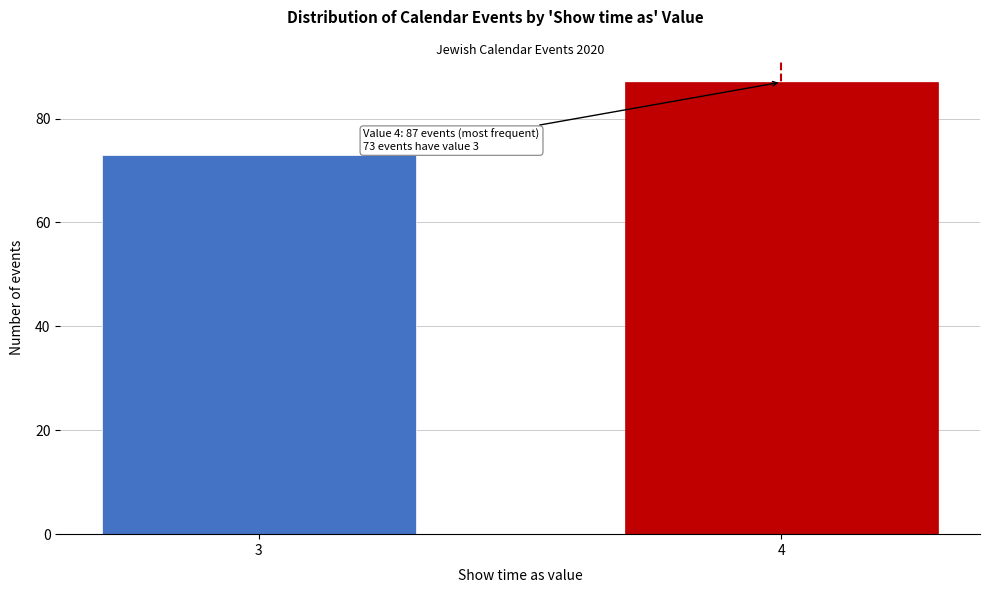

Reading left to right, extract all data points from this chart.

3=73	4=87